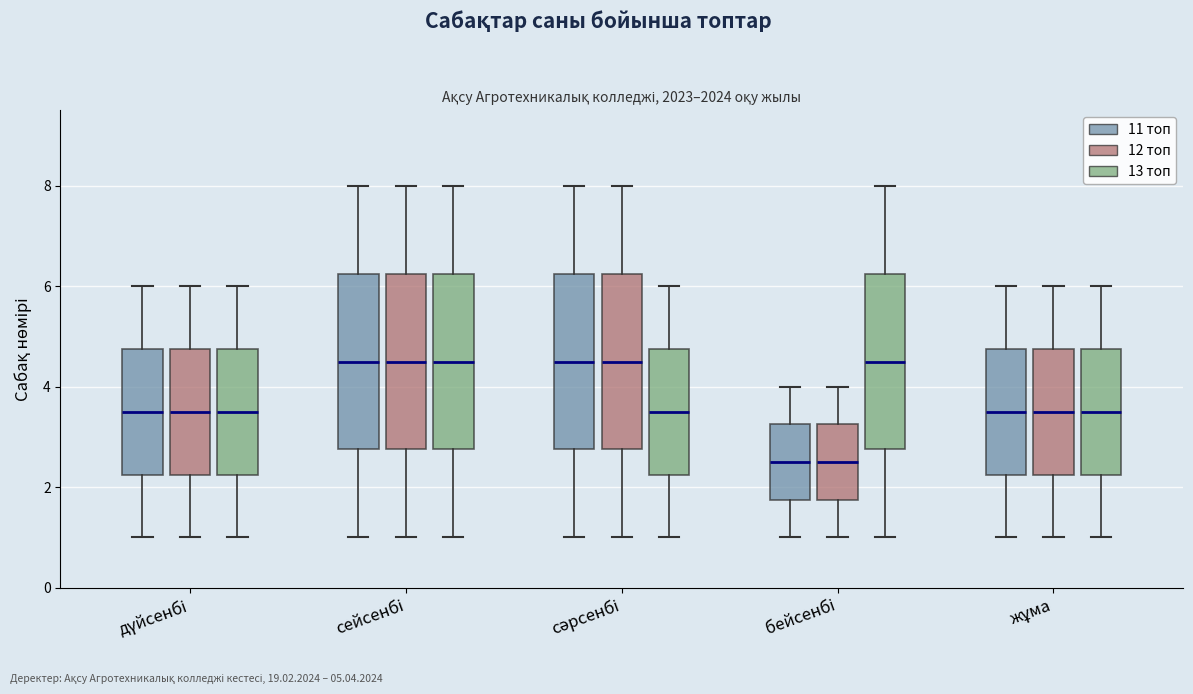

Where does the upper whisker of the box for сейсенбі (11 топ) end on the y-axis? The values are not printed on the chart, so give them approximately, as read against the axis.

8.0